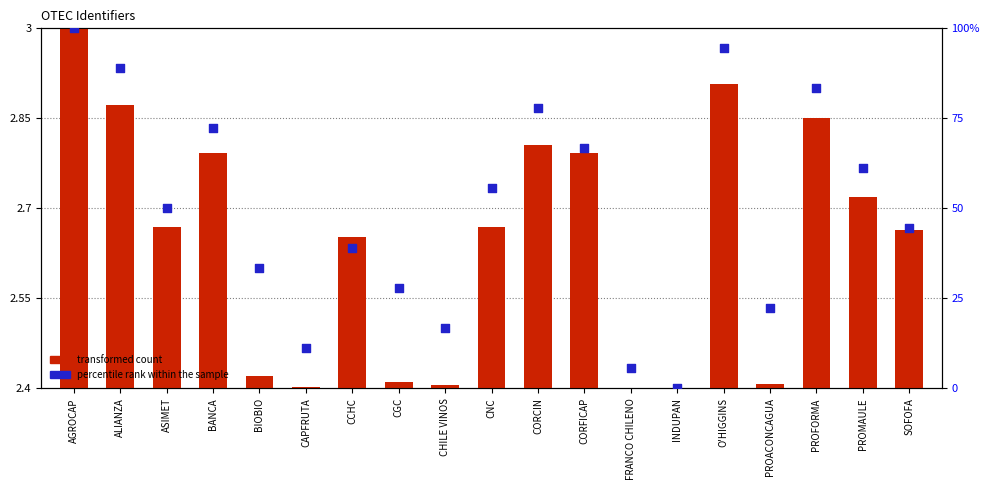

Which series reaches the maximum Y coordinate?

transformed count